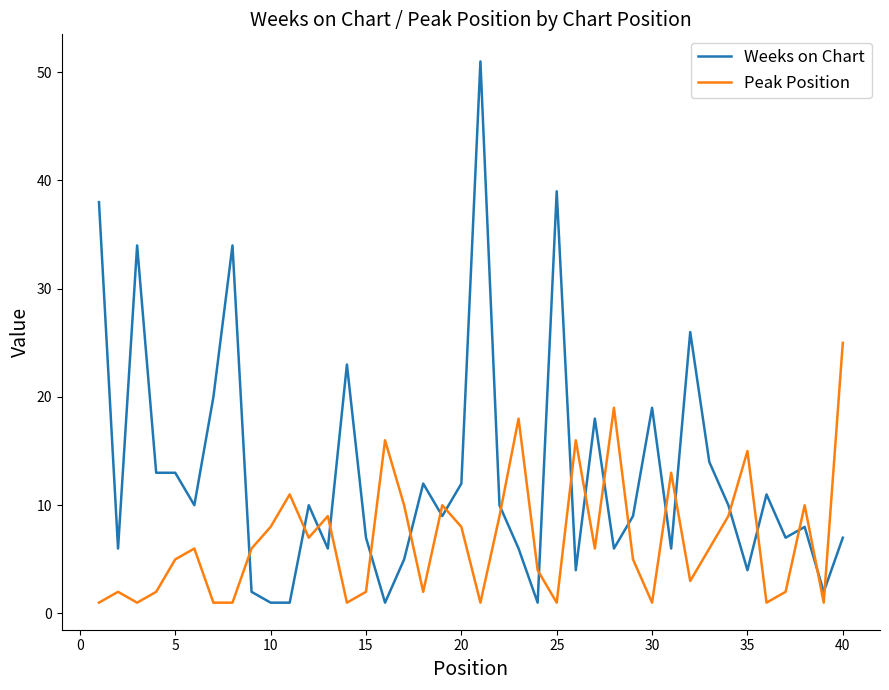

What is the average value of the Weeks on Chart series?

13